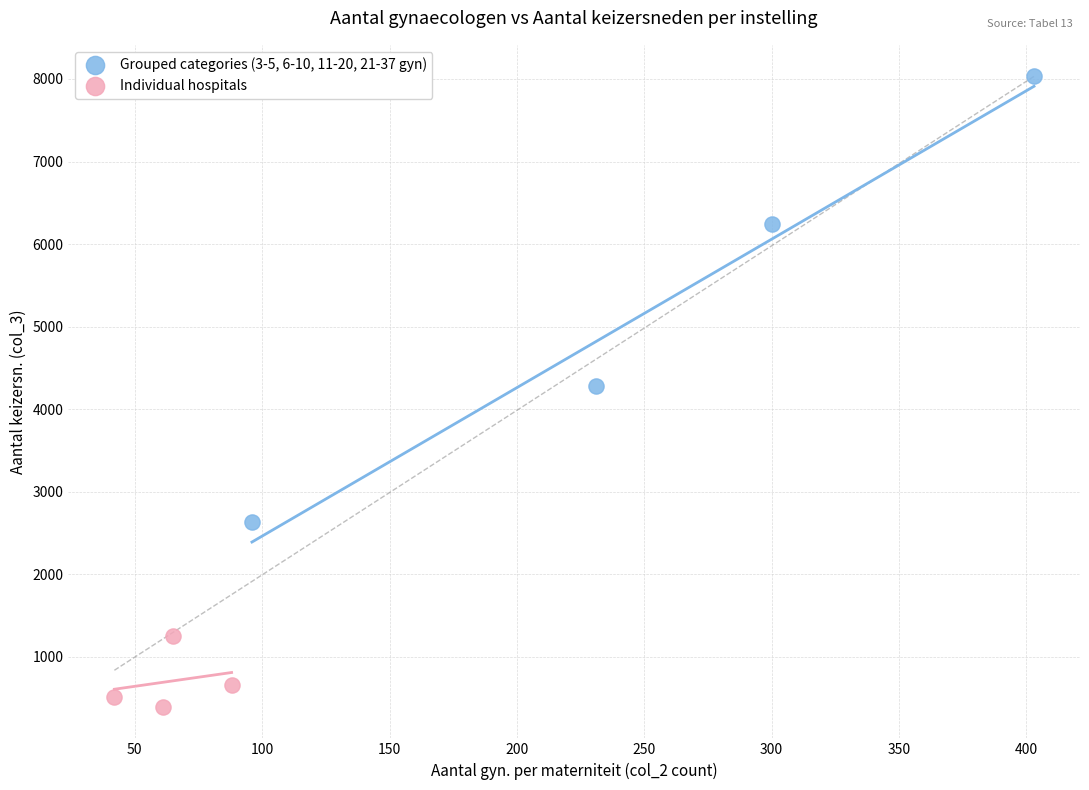

Which series contains the highest Y value?

Grouped categories (3-5, 6-10, 11-20, 21-37 gyn)